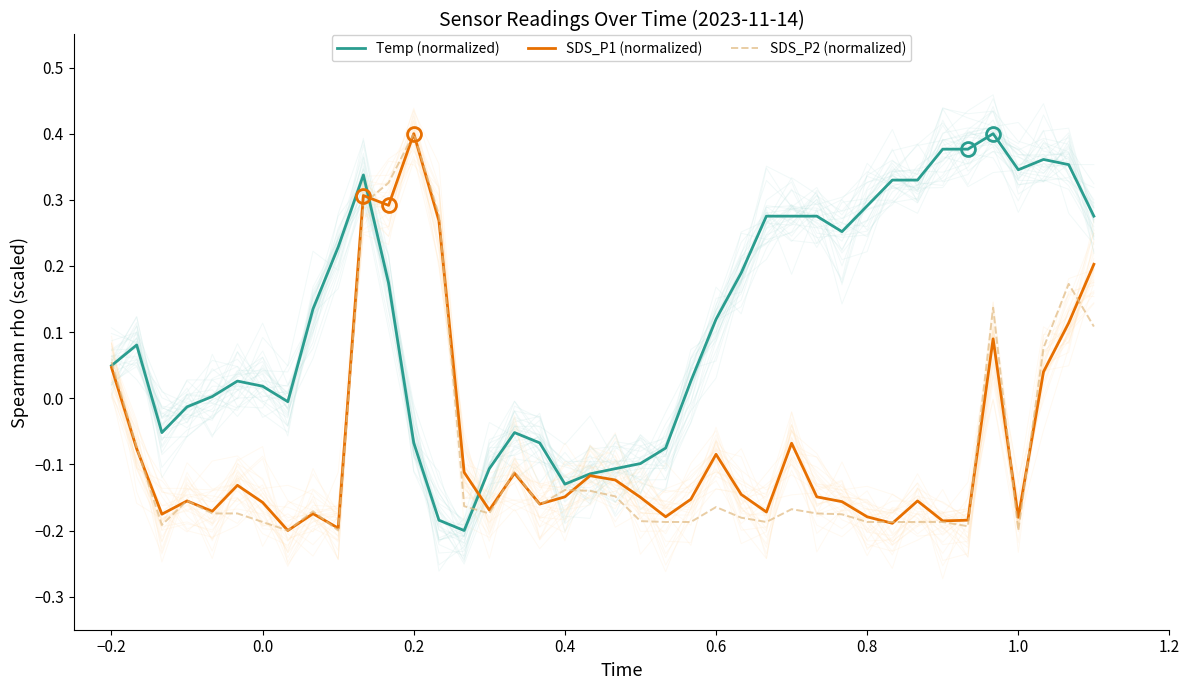

How many interior local peaks does the SDS_P1 (normalized) series have?

11